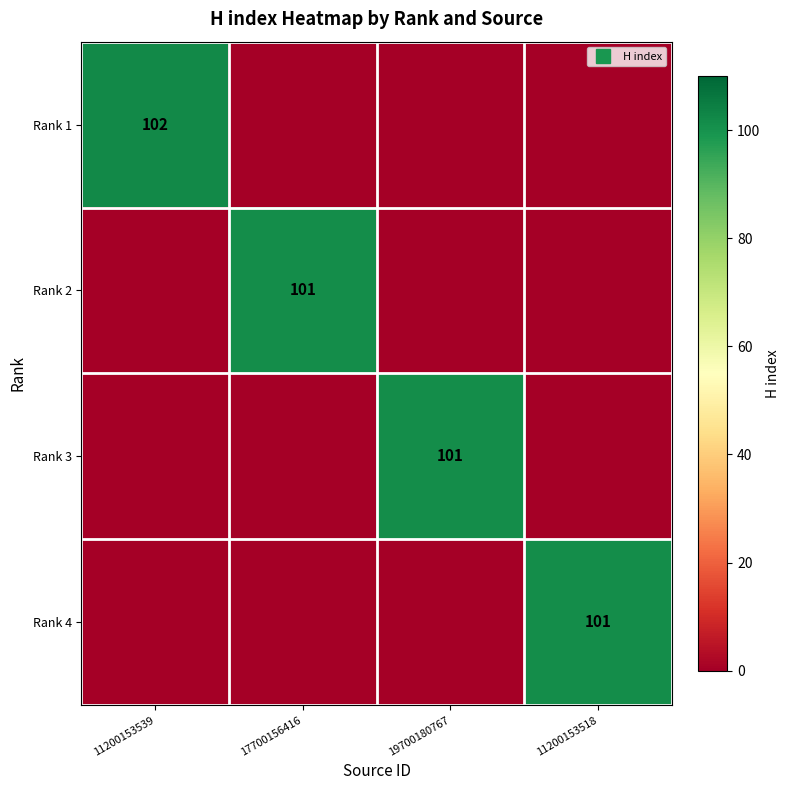

Which has a higher value, 11200153518 or 11200153539?

11200153539